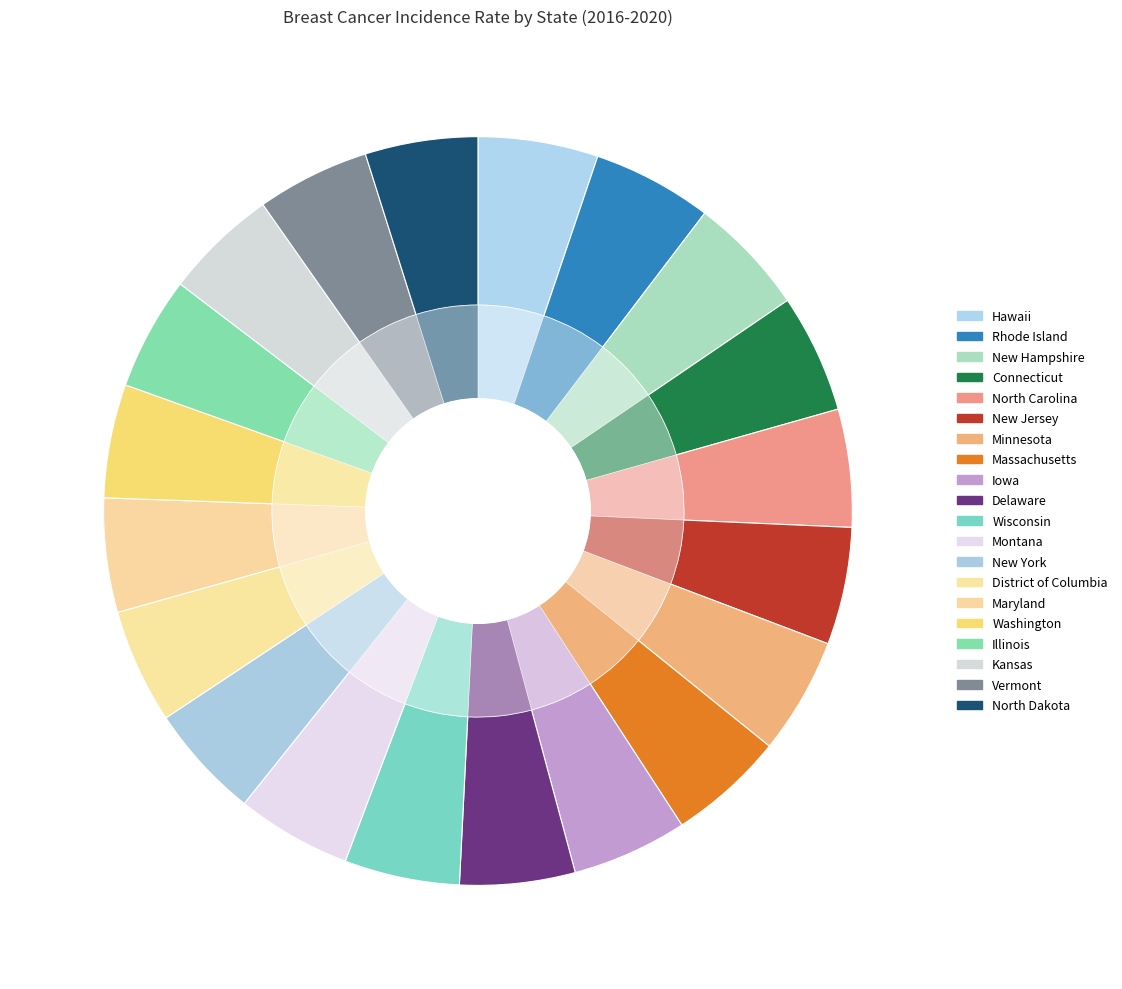

To the nearest percent, what portion does Maryland represent?

5%